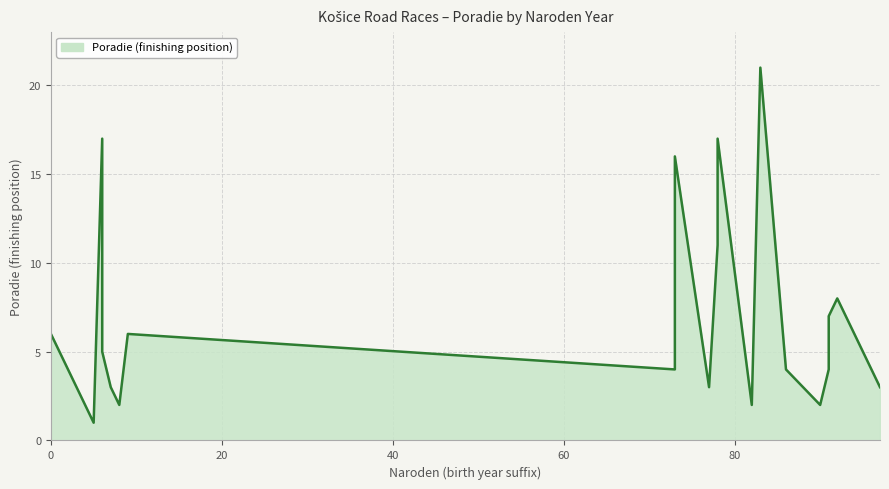

Is it true that the value at Jackanič Šimon is 2?

False